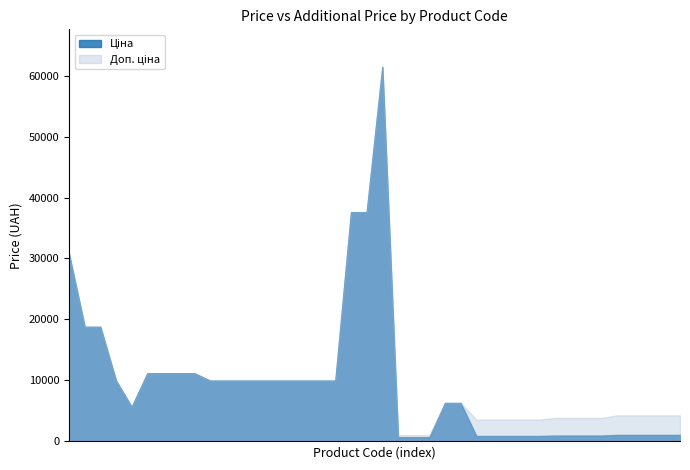

How many lines are shown in the chart?

2